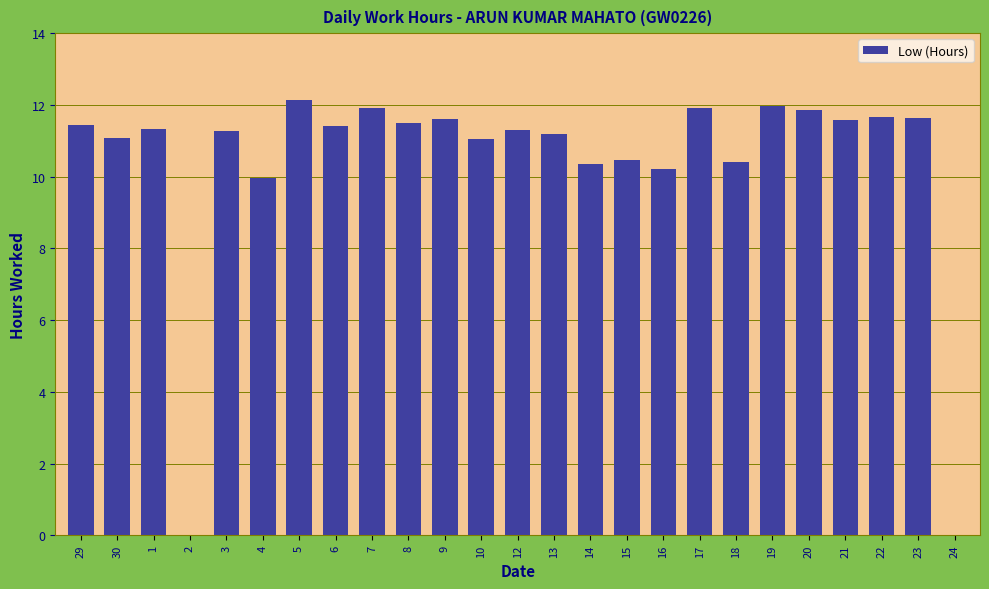

What is the sum of the values at 18 and 8?

21.9